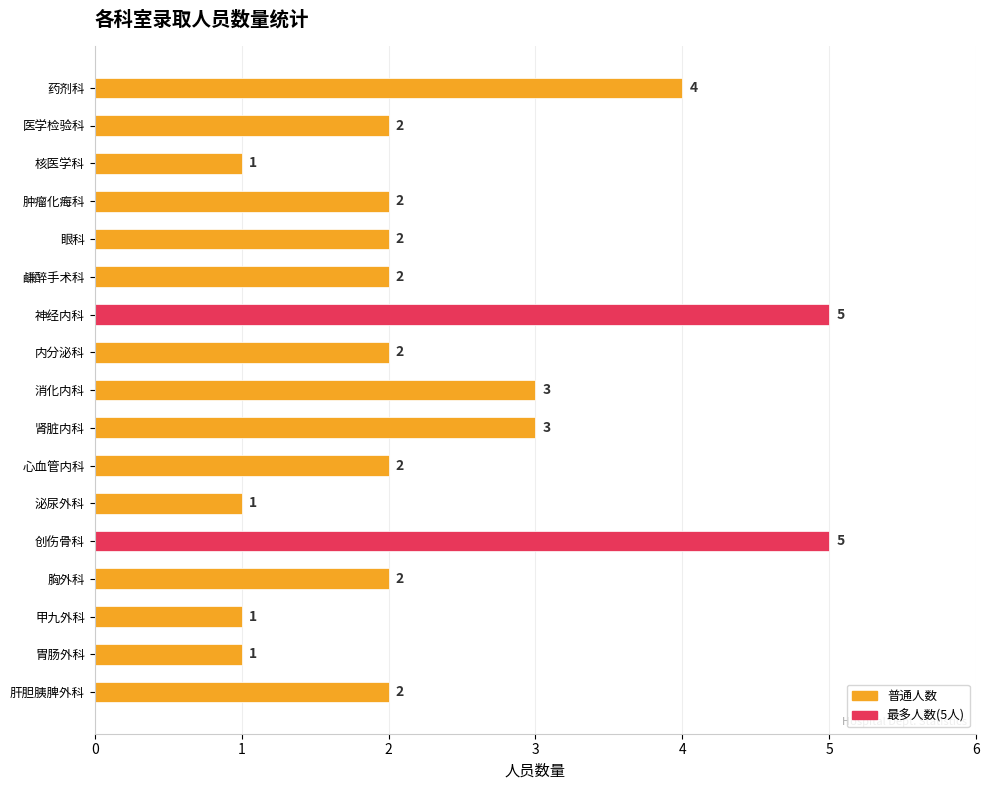

What is the greatest value displayed?

5